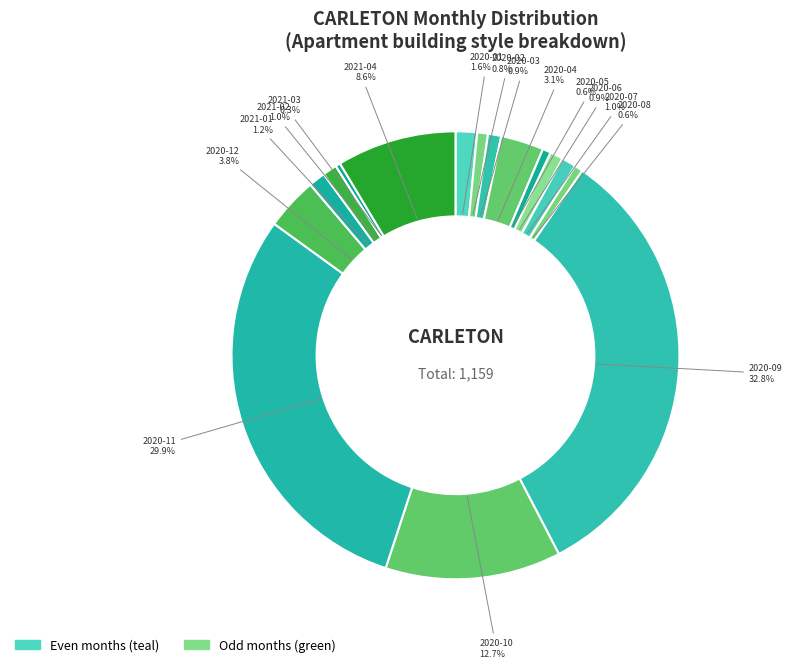

Count the number of slices in the pie.

16